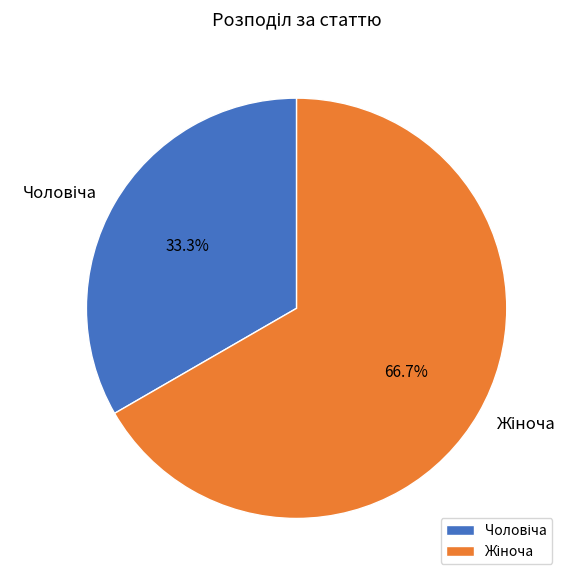

Is there a majority slice in this chart?

Yes